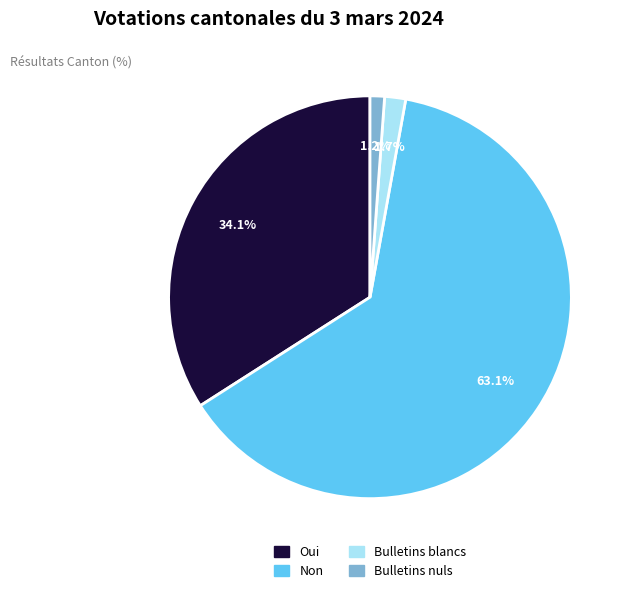

To the nearest percent, what is the difference between the largest and smallest slice percentages?

62%